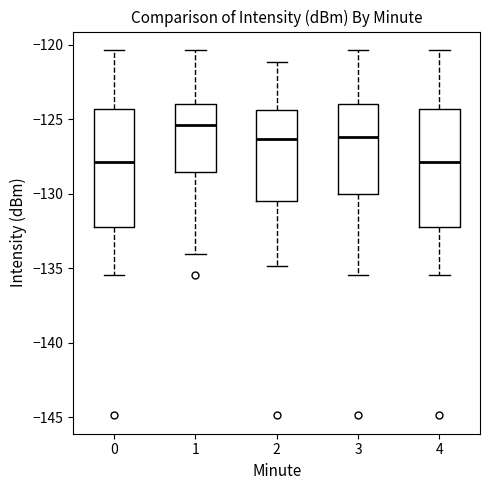

Reading left to right, transcribe this box plot: for each box, give where its median line is, the range the box spans, and where its two whiskers end, as read against the y-axis. The values are not printed on the chart, so give them approximately, as read against the axis.

0: median -128.0, box -132.0 to -124.5, whiskers -135.5 to -120.5
1: median -125.5, box -128.5 to -124.0, whiskers -134.0 to -120.5
2: median -126.5, box -130.5 to -124.5, whiskers -135.0 to -121.0
3: median -126.0, box -130.0 to -124.0, whiskers -135.5 to -120.5
4: median -128.0, box -132.0 to -124.5, whiskers -135.5 to -120.5